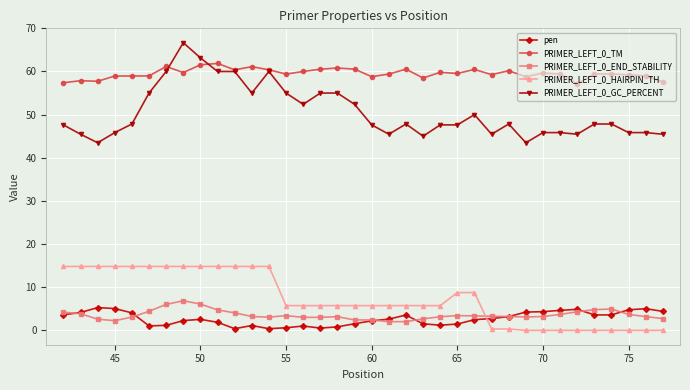

What is the value of the PRIMER_LEFT_0_HAIRPIN_TH point at the 4th from the left?

14.8